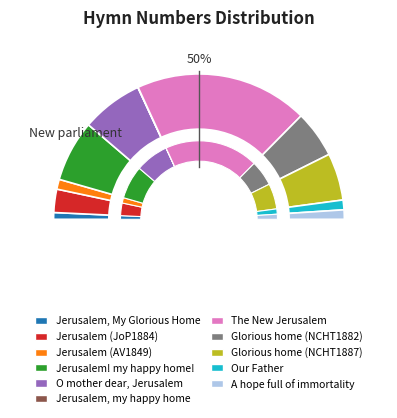

Which slice is the largest?

The New Jerusalem